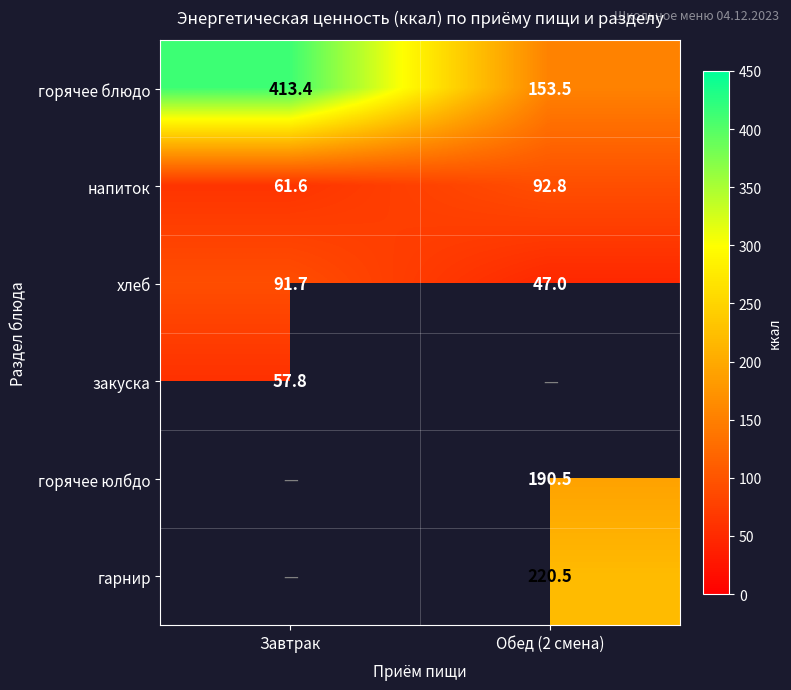

Read the напиток value at Завтрак.

61.6